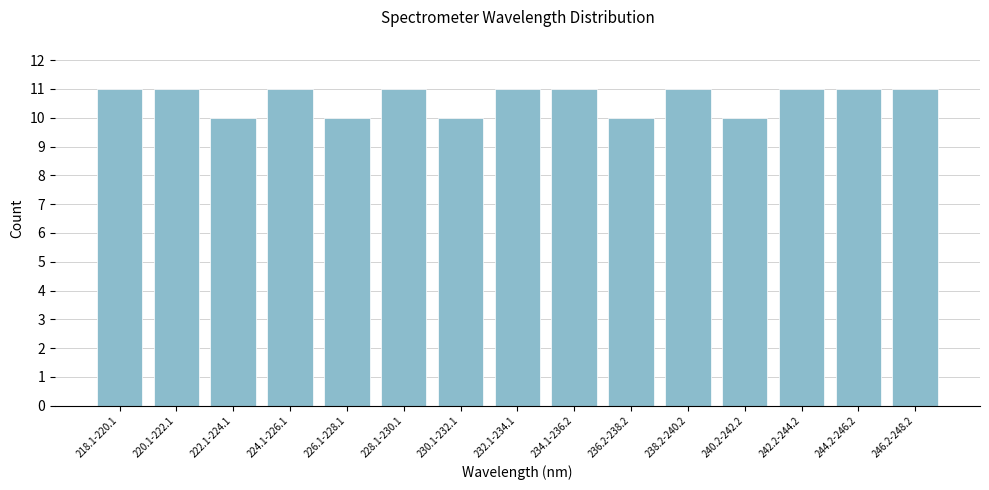

Reading left to right, what are all the values shown in this chart?

218.1-220.1=11	220.1-222.1=11	222.1-224.1=10	224.1-226.1=11	226.1-228.1=10	228.1-230.1=11	230.1-232.1=10	232.1-234.1=11	234.1-236.2=11	236.2-238.2=10	238.2-240.2=11	240.2-242.2=10	242.2-244.2=11	244.2-246.2=11	246.2-248.2=11